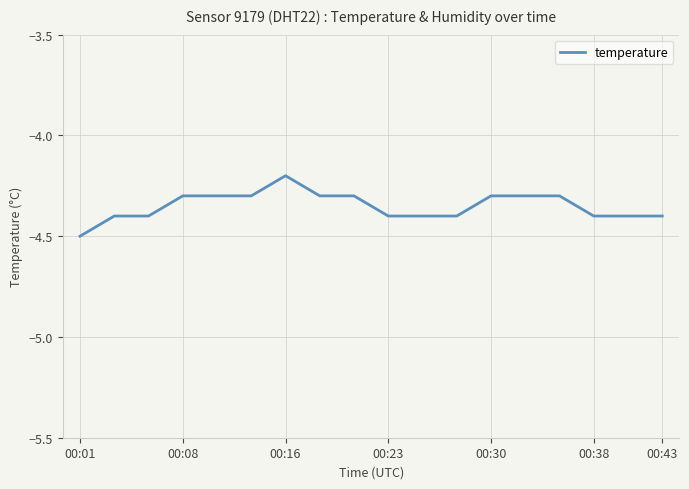

What is the minimum value shown in the chart?

-4.5